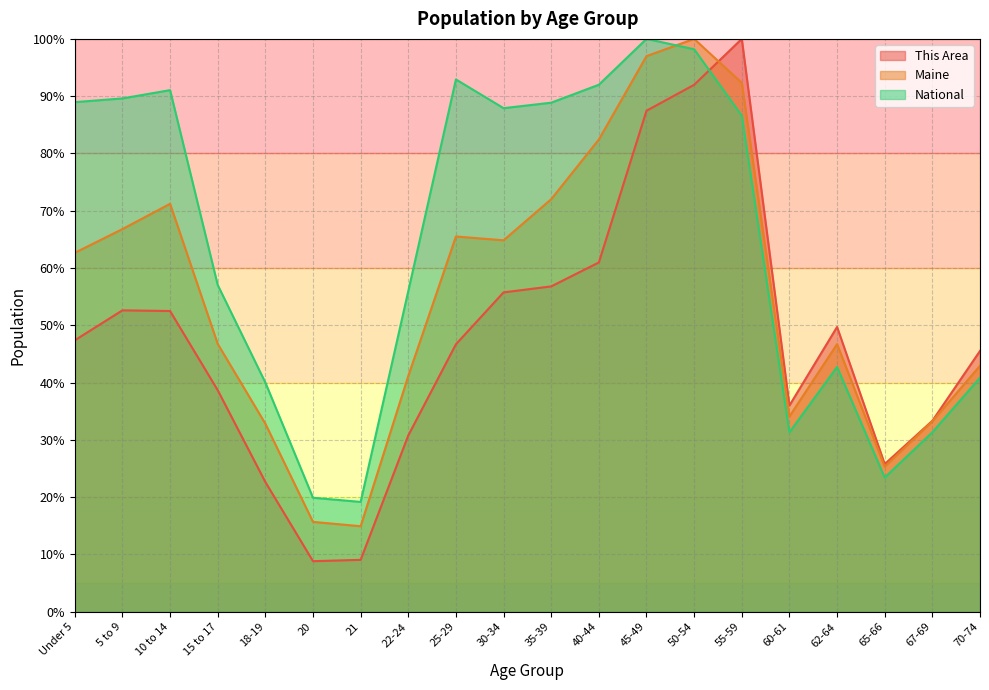

Where is This Area nearest to the value 54?

5 to 9